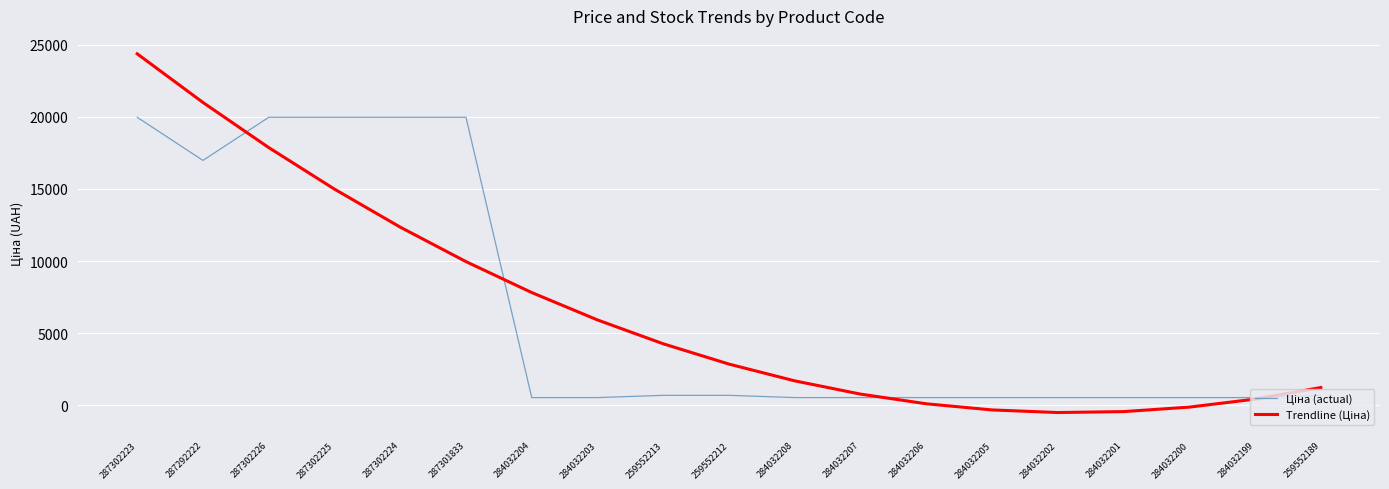

What is the smallest value displayed?

-498.1